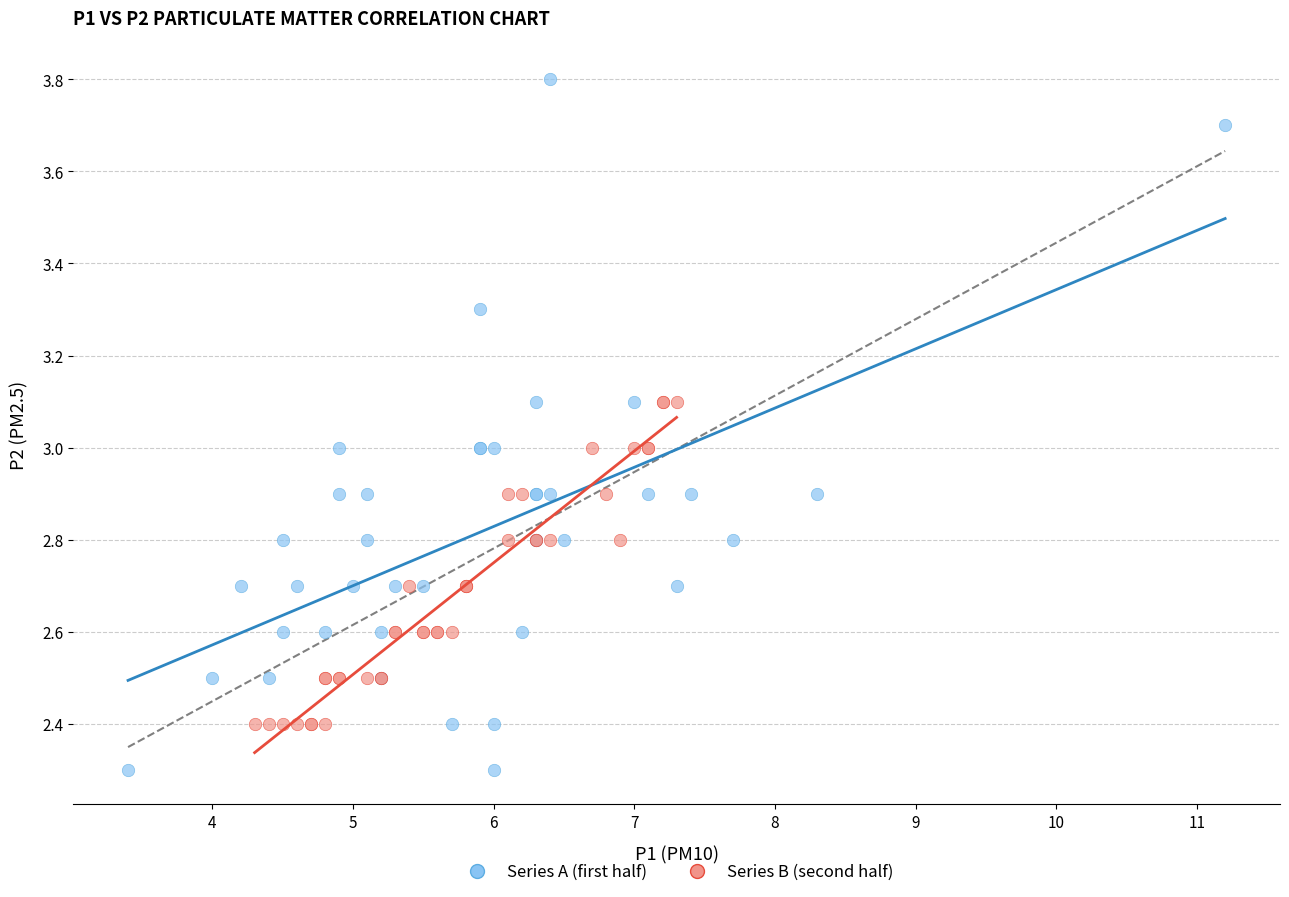

Which series has the widest spread of Y values?

Series A (first half)